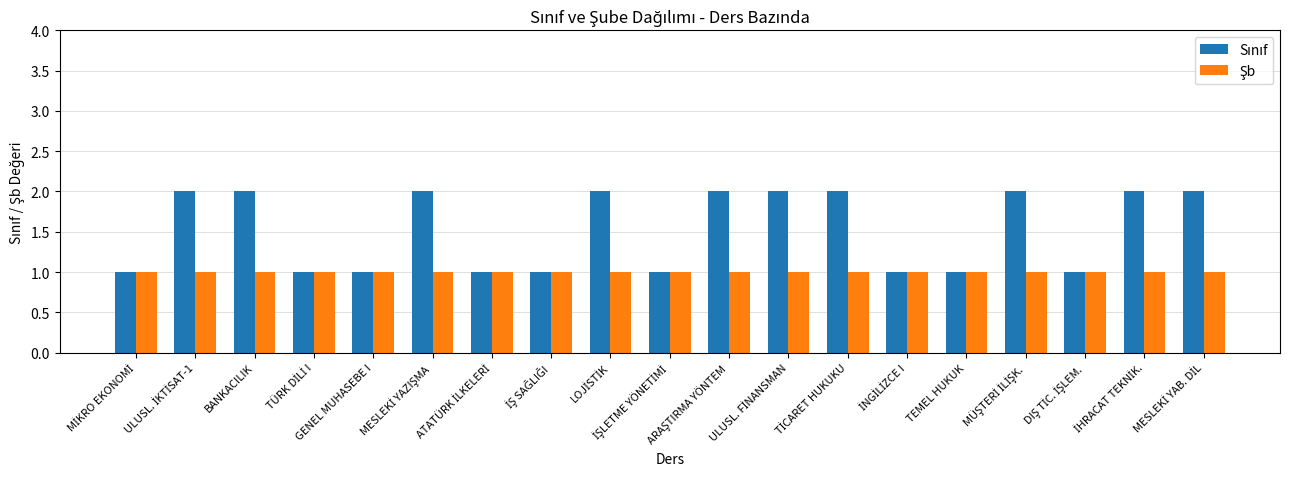

Reading right to left, list all the values displayed in this chart.

Sınıf: 2	2	1	2	1	1	2	2	2	1	2	1	1	2	1	1	2	2	1
Şb: 1	1	1	1	1	1	1	1	1	1	1	1	1	1	1	1	1	1	1